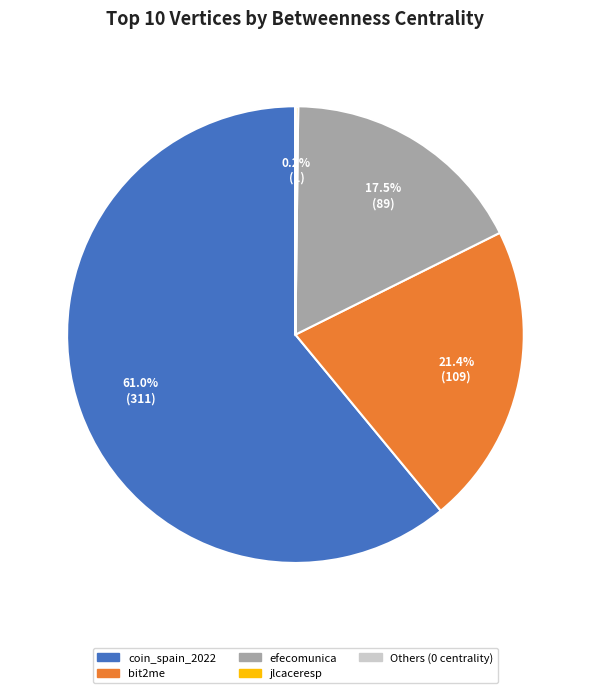

Is there a majority slice in this chart?

Yes